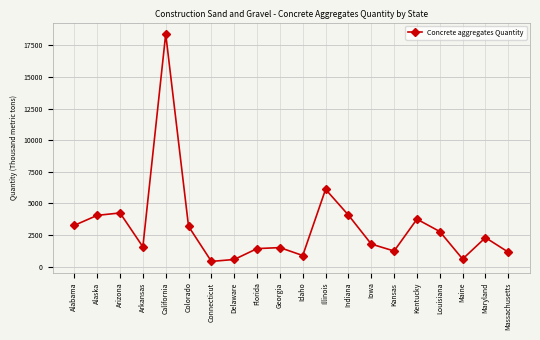

How many interior local peaks (higher than both neighbors) does the data have?

6